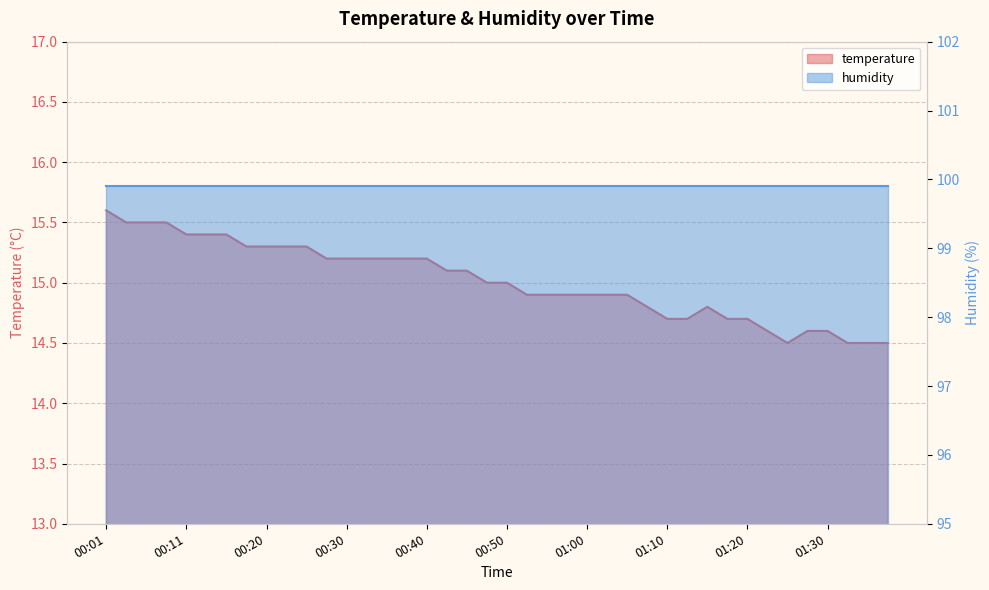

What is the label of the 8th point from the right?

01:20